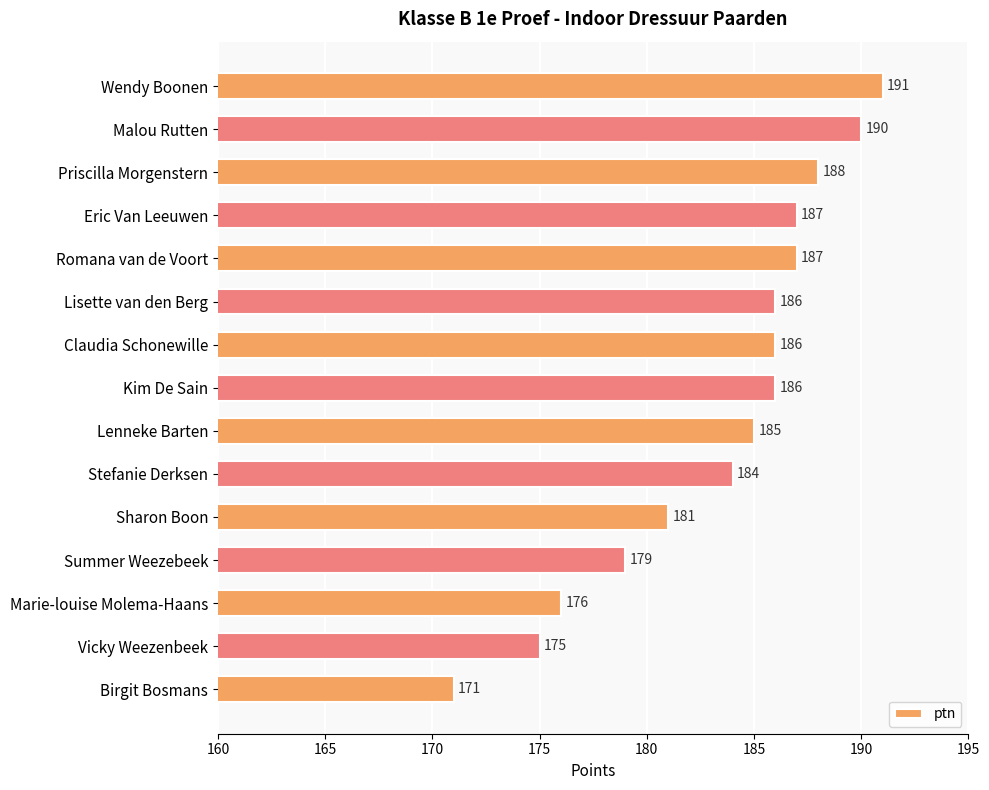

True or false: the data shows 176 at Marie-louise Molema-Haans.

True